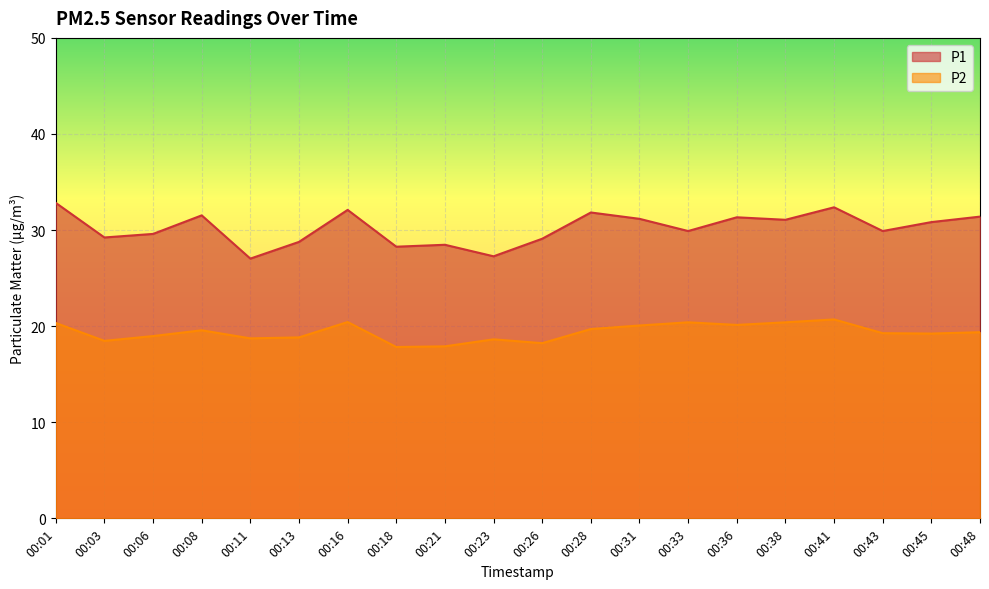

True or false: P2 has a value of 24.5 at 00:23.

False